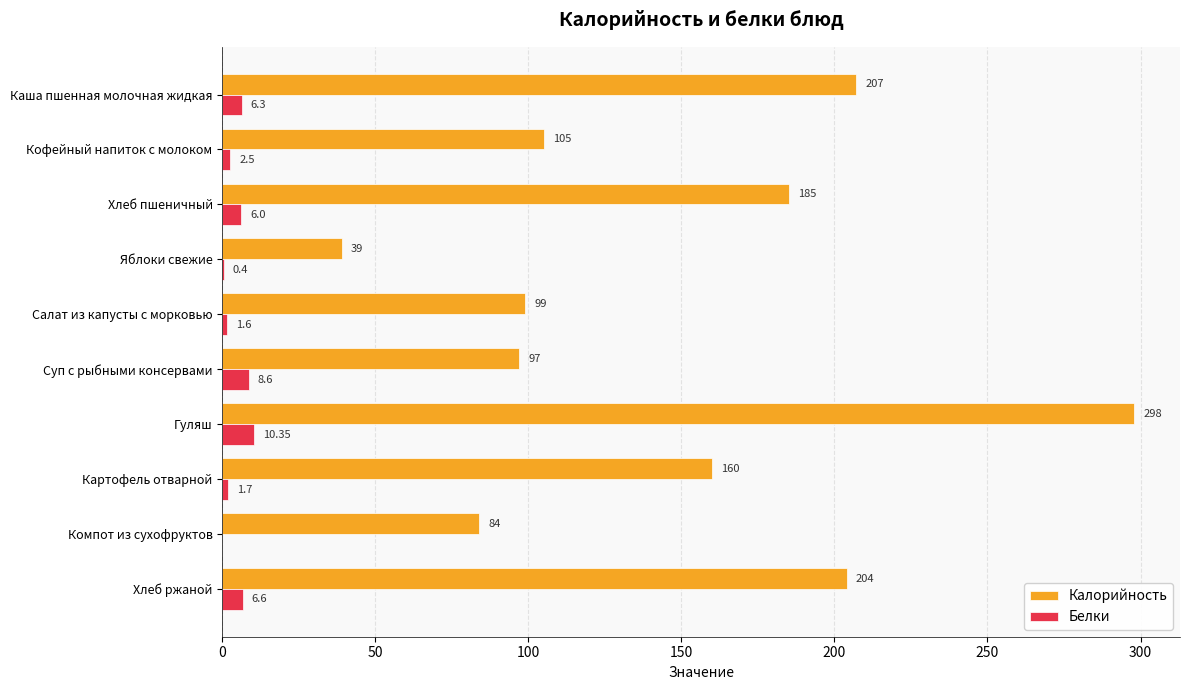

At which category does the chart reach its peak across all series?

Гуляш